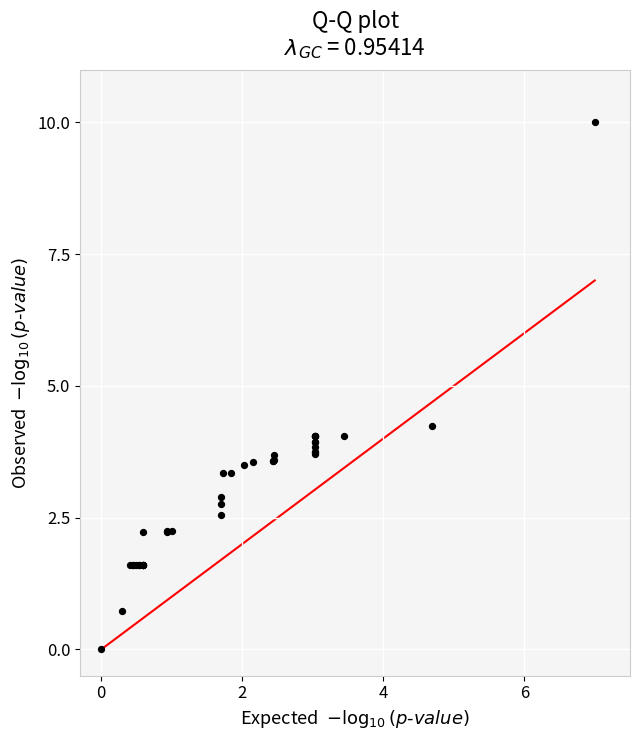

What Y value in the scatter plot is closest to 5?

4.2